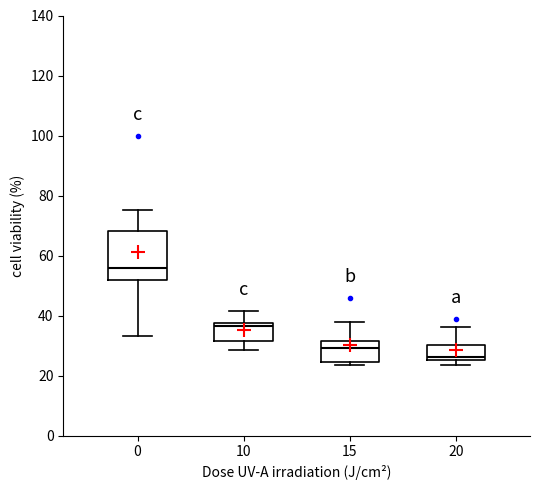

Which box has the lowest median line?

20